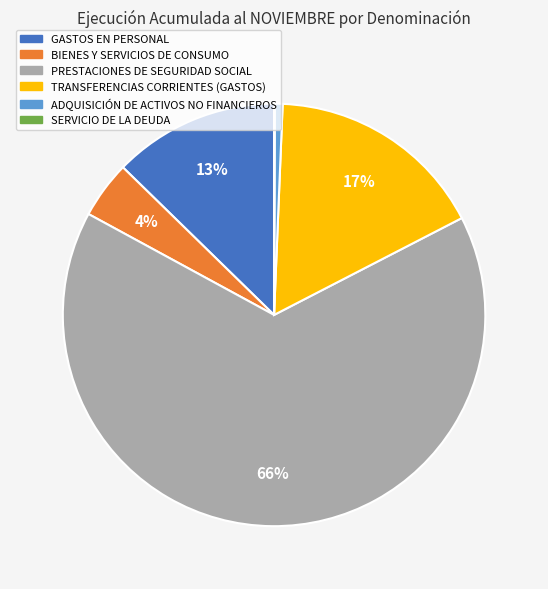

Is there any slice that represents more than half of the pie?

Yes